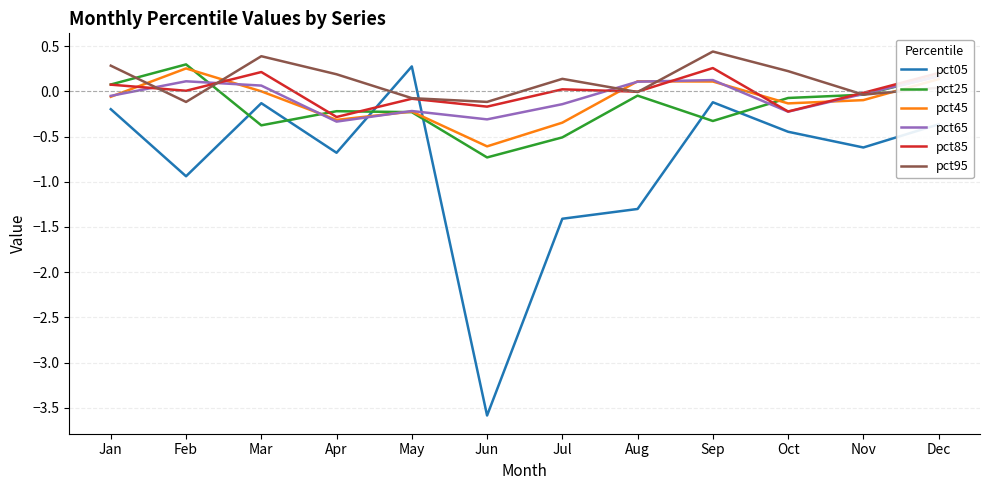

Which label corresponds to the largest value in the chart?

Sep